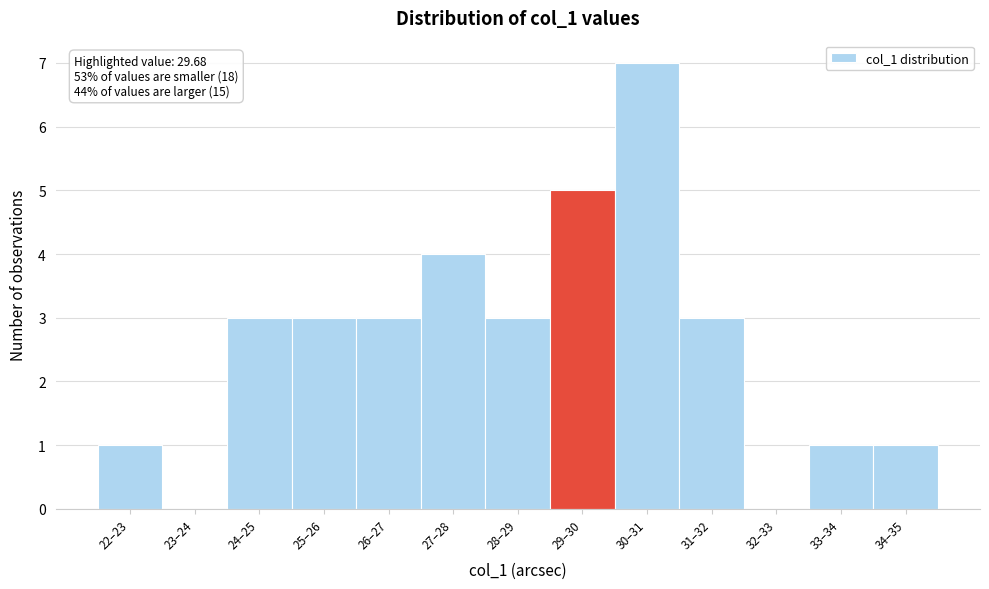

Reading left to right, list all the values displayed in this chart.

22–23=1	23–24=0	24–25=3	25–26=3	26–27=3	27–28=4	28–29=3	29–30=5	30–31=7	31–32=3	32–33=0	33–34=1	34–35=1